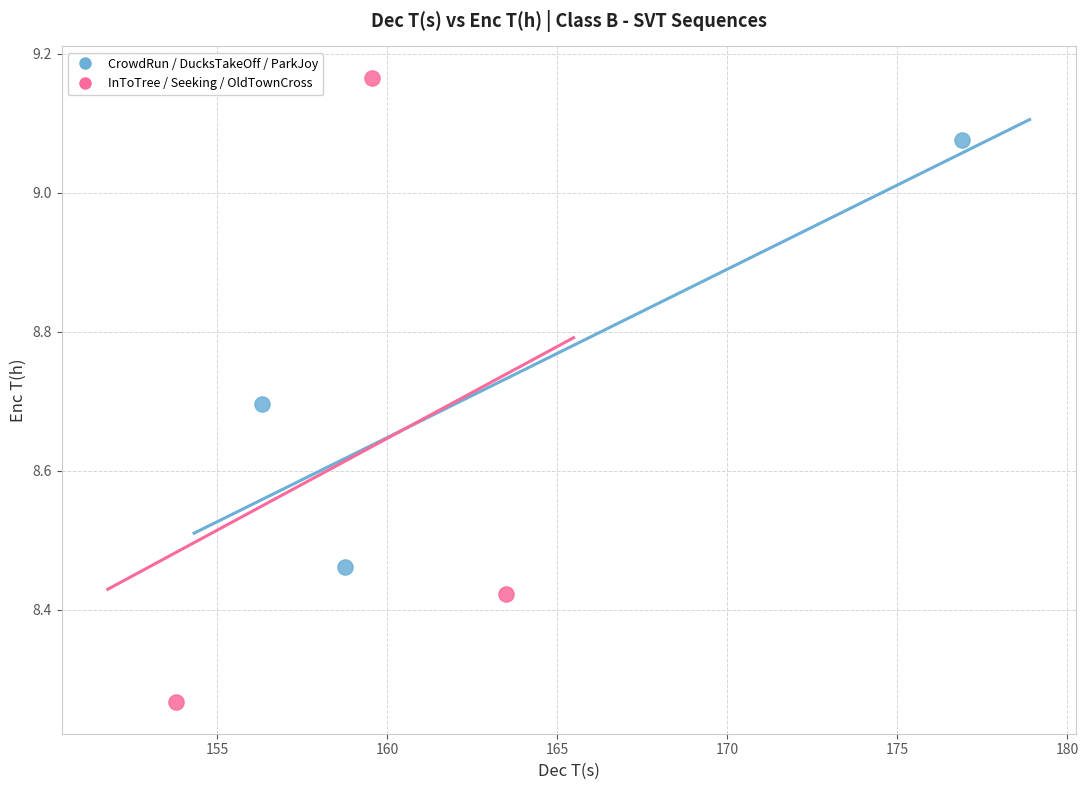

What are all the series names shown in the legend?

CrowdRun / DucksTakeOff / ParkJoy, InToTree / Seeking / OldTownCross